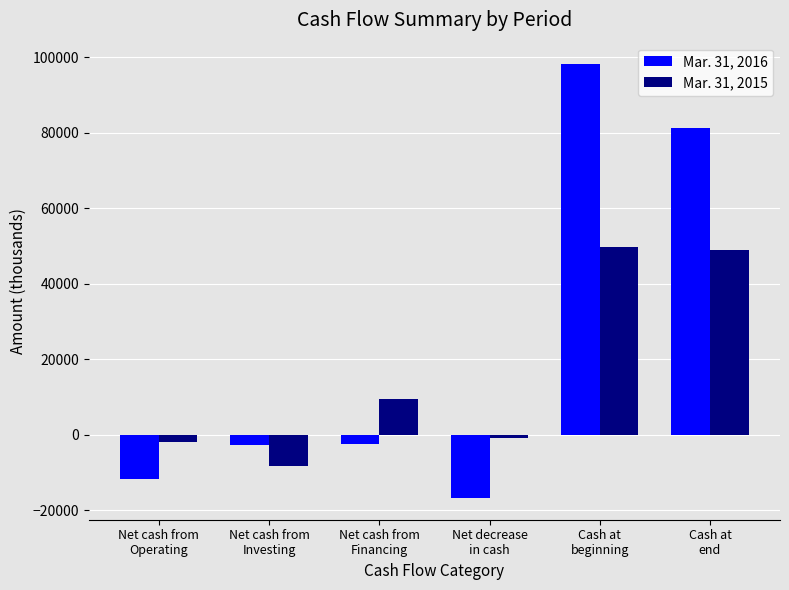

Which series has the largest total across all categories?

Mar. 31, 2016